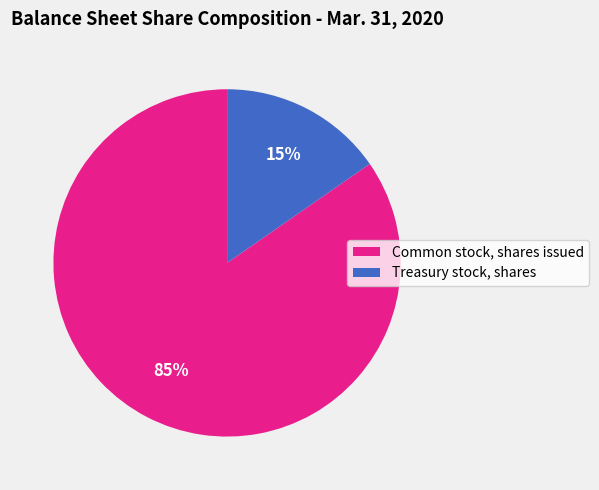

Which has a higher value, Common stock, shares issued or Treasury stock, shares?

Common stock, shares issued